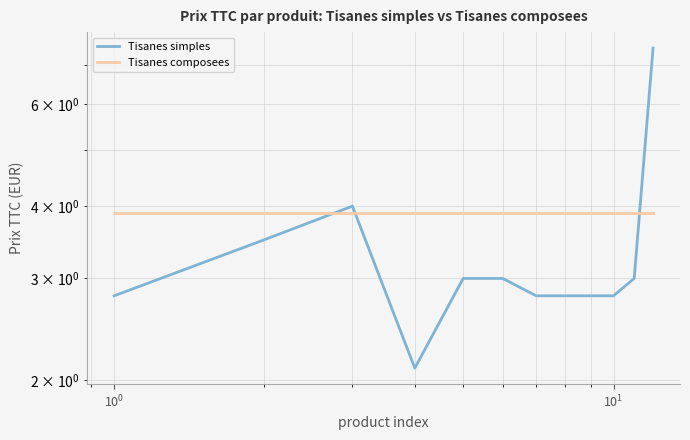

Which series has the largest total across all categories?

Tisanes composees